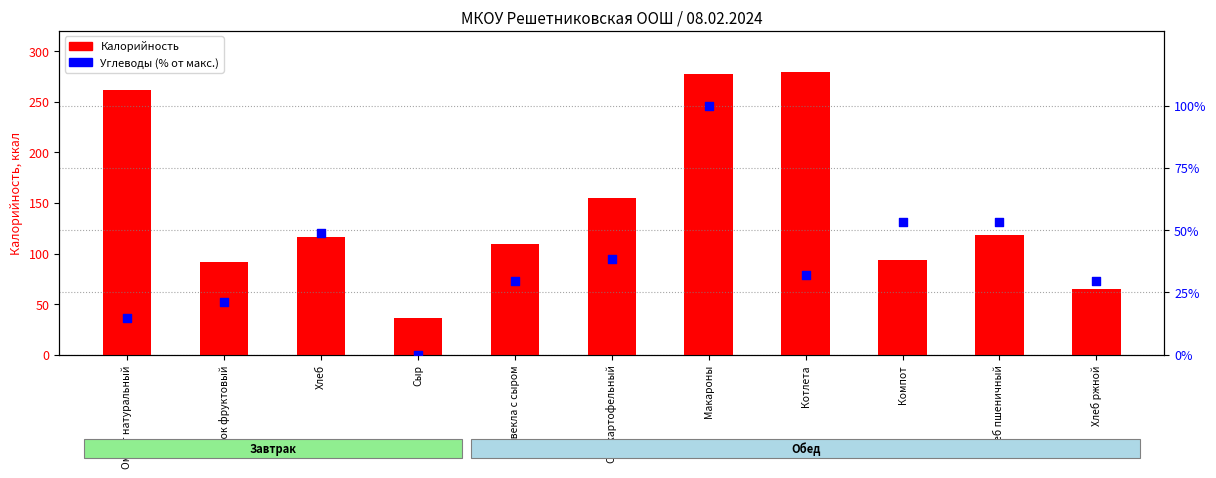

Which series has the largest total across all categories?

Калорийность